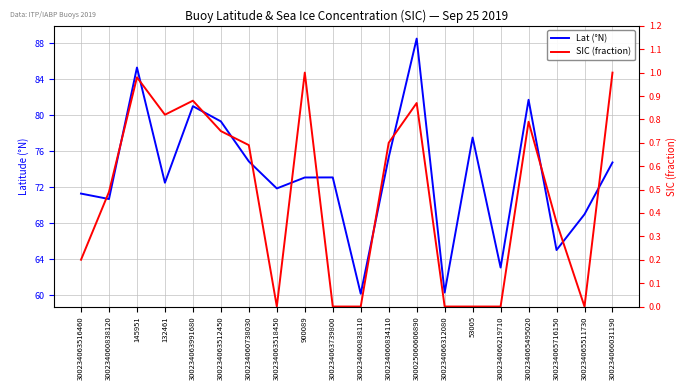

Does the chart display data point markers on the line(s)?

No